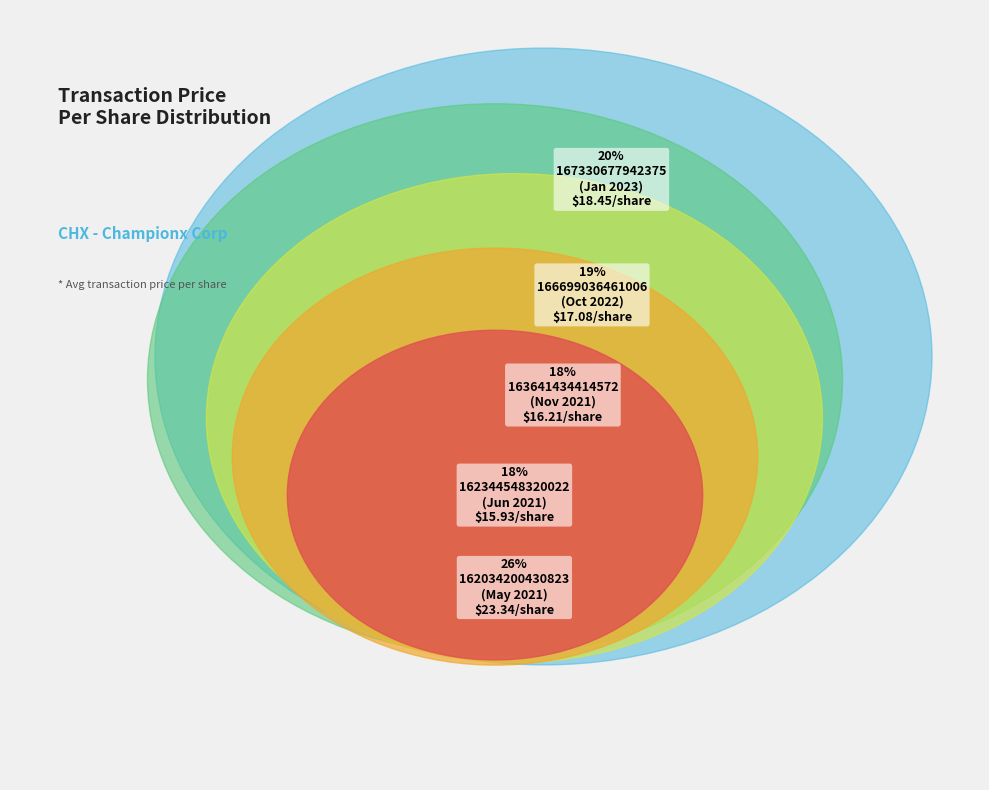

What is the ratio of the value at wf-form4_166699036461006.xml (M) to the value at wf-form4_163641434414572.xml (M)?

1.1